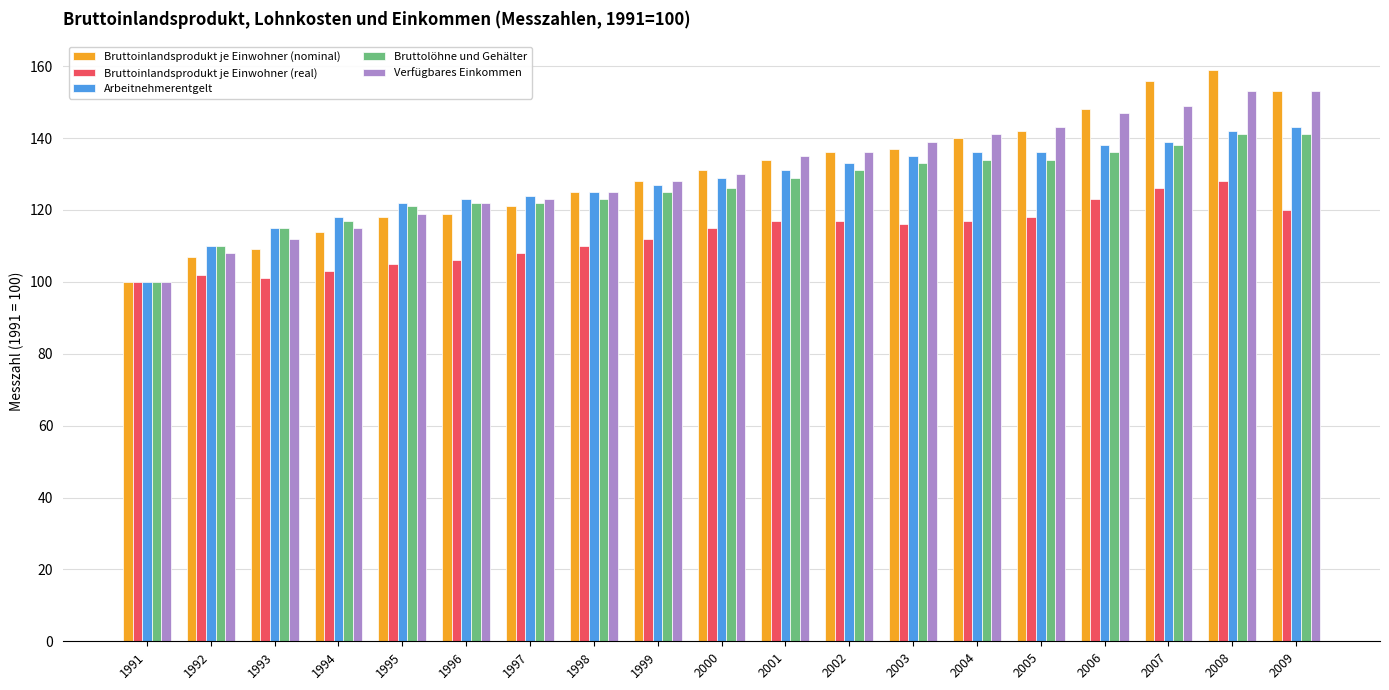

Are the bars horizontal?

No